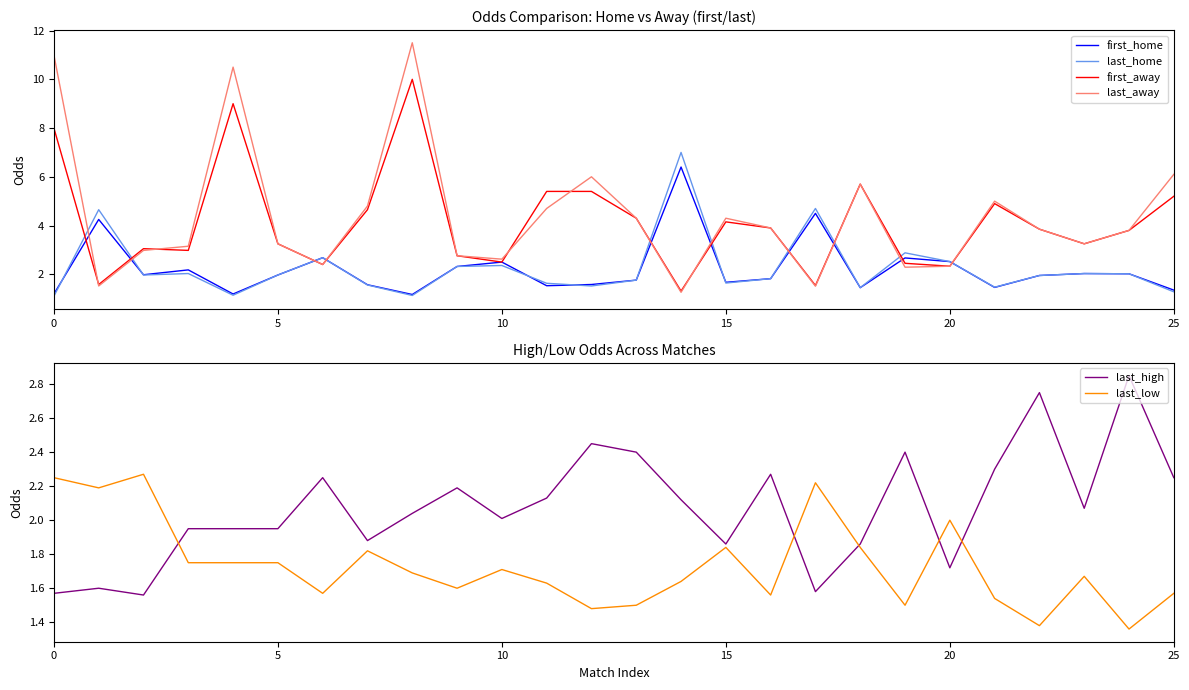

Which series has the largest total across all categories?

last_away